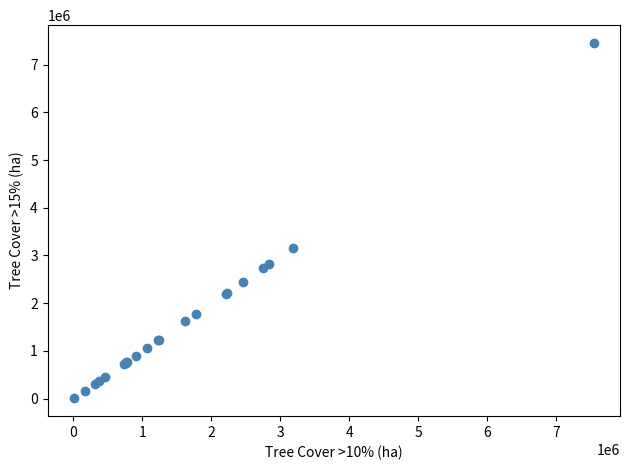

What Y value in the scatter plot is closest to 3730165?

3152256.7